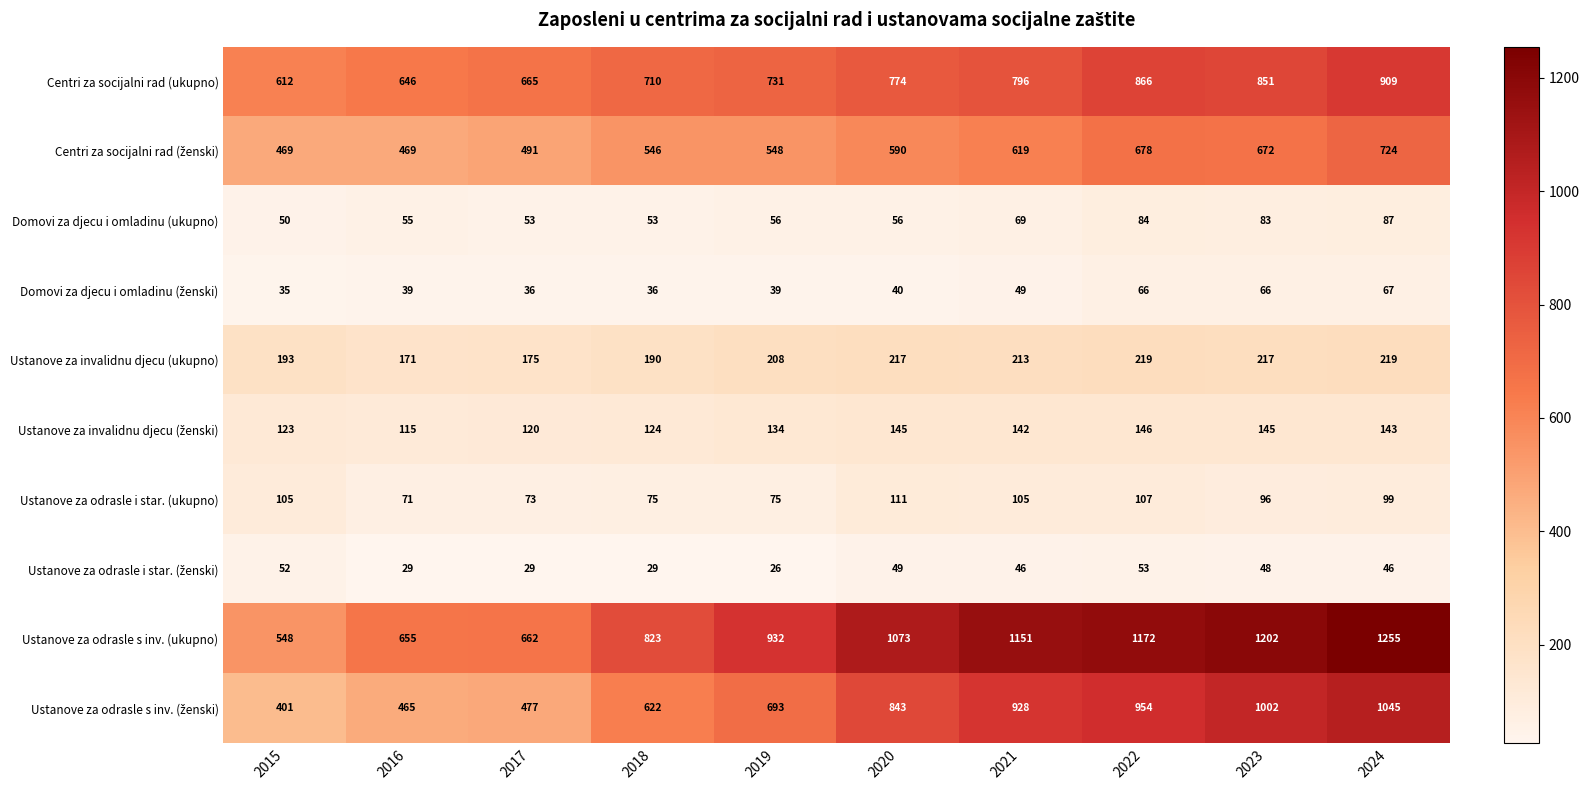

Between 2018 and 2022, which series saw the biggest shift?

Ustanove za odrasle s inv. (ukupno)